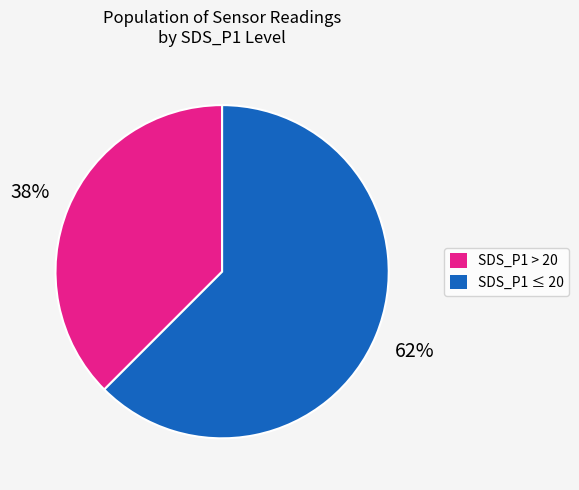

Count the number of slices in the pie.

2